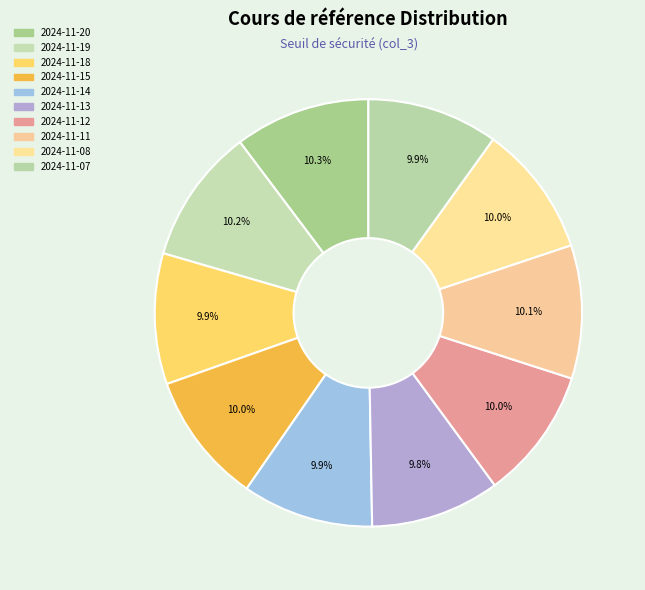

Which category has the biggest portion of the pie?

2024-11-20